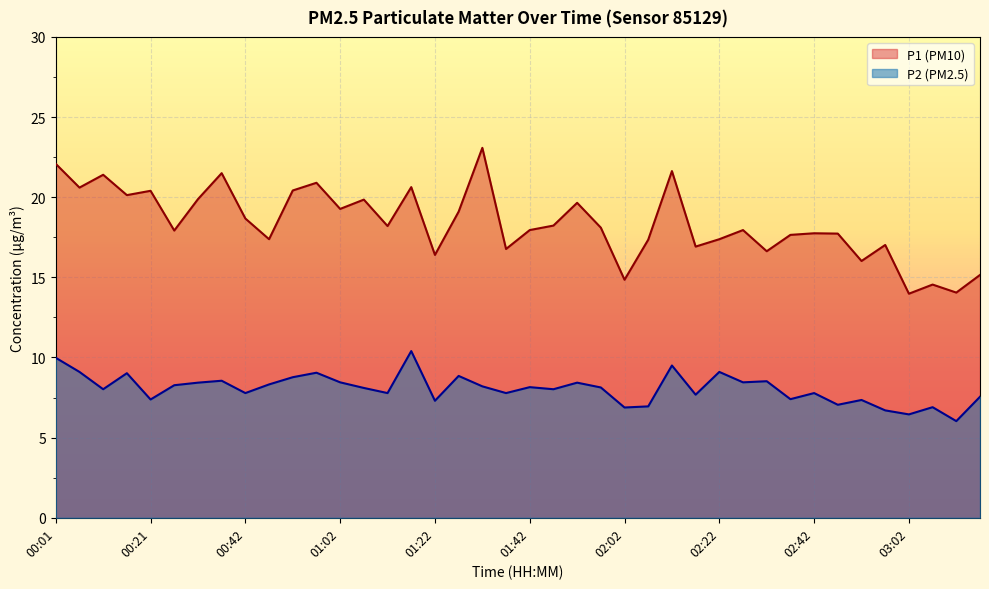

True or false: P2 and P1 cross at least once.

False